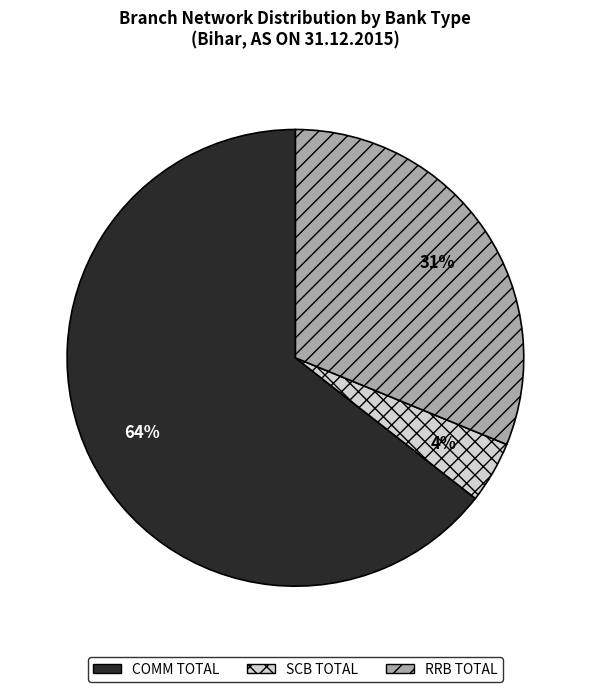

How many slices are in this pie chart?

3